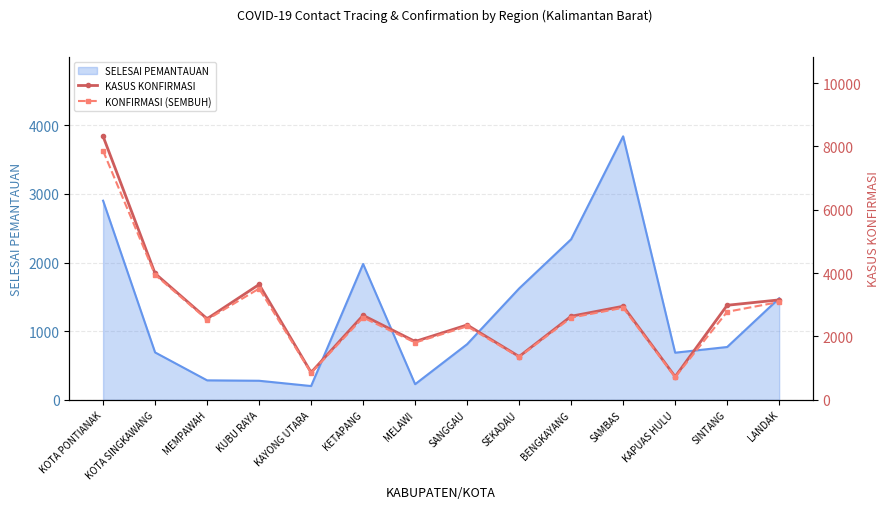

Is it true that SELESAI PEMANTAUAN equals 3509 at KETAPANG?

False